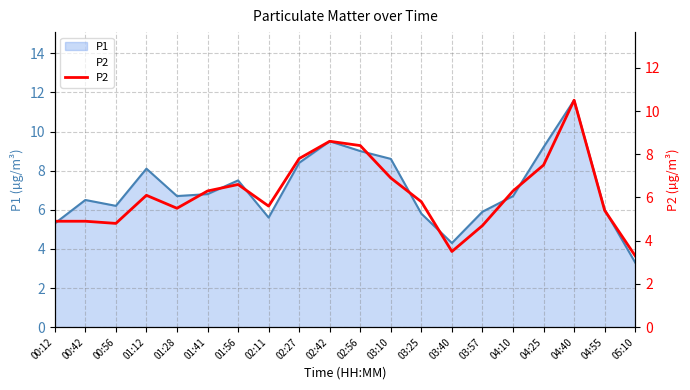

How many lines are shown in the chart?

1